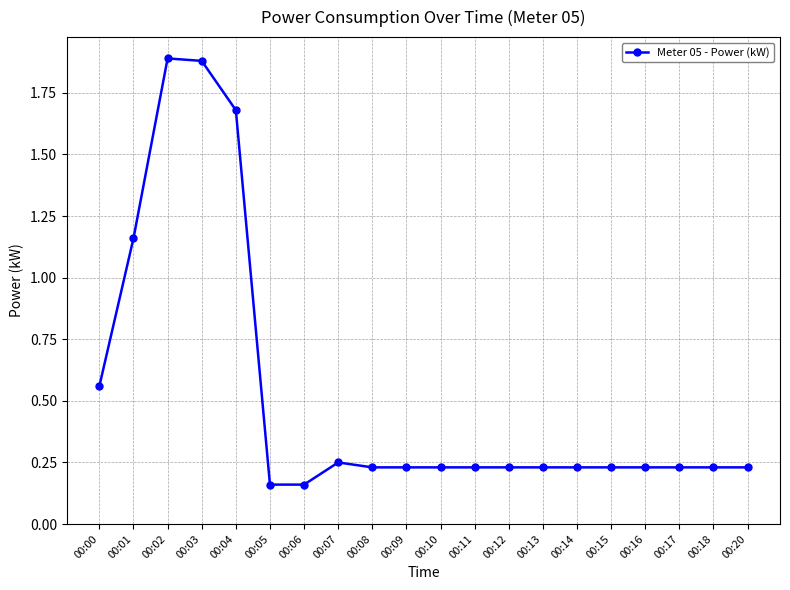

True or false: there are more than 1 points higher than both neighbors.

True